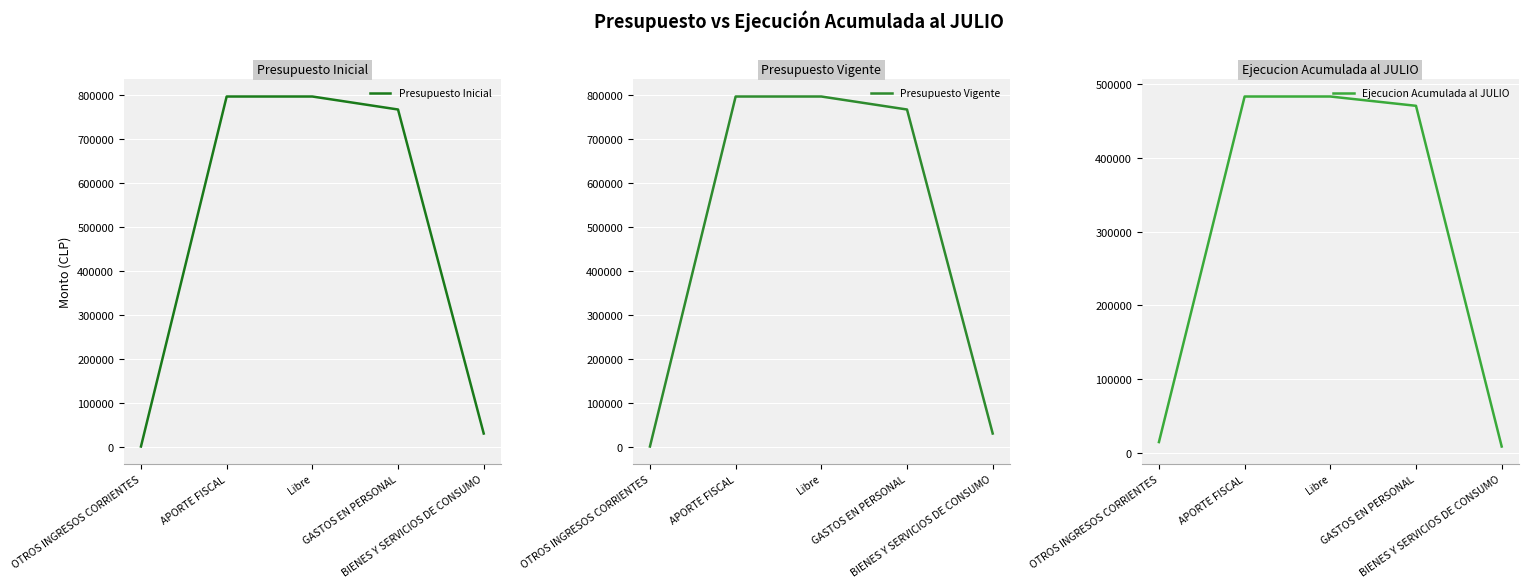

True or false: Presupuesto Vigente and Presupuesto Inicial cross at least once.

False